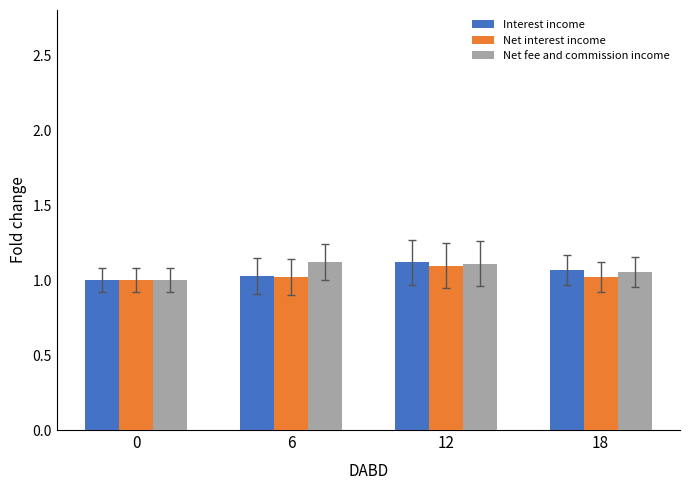

Are the bars grouped side by side (vs. stacked)?

Yes